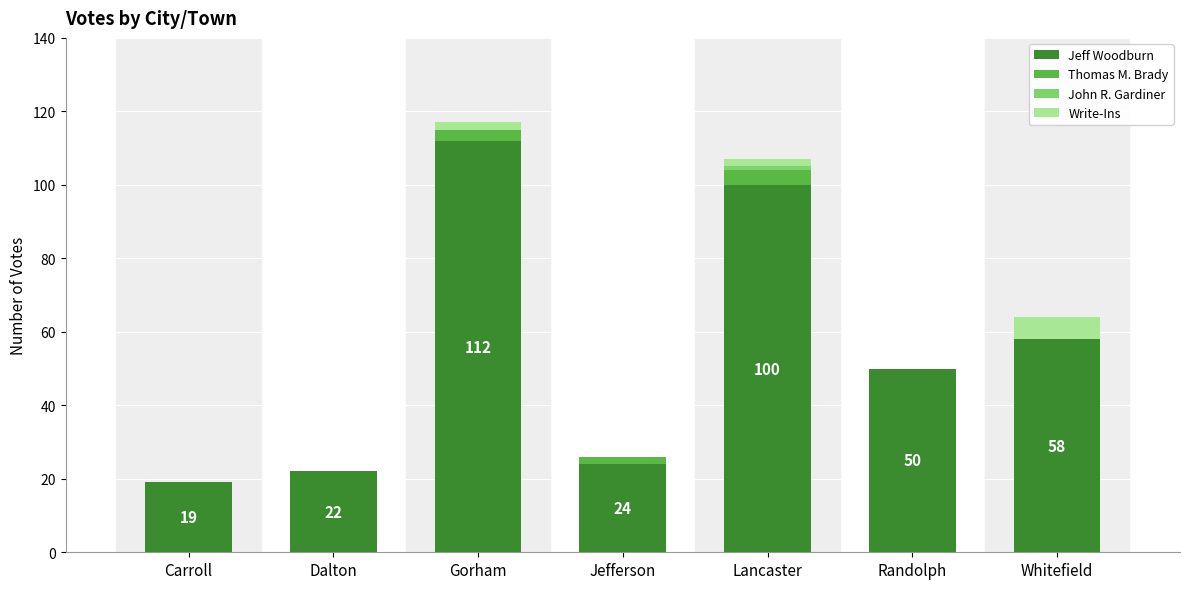

Count the number of categories in the chart.

7